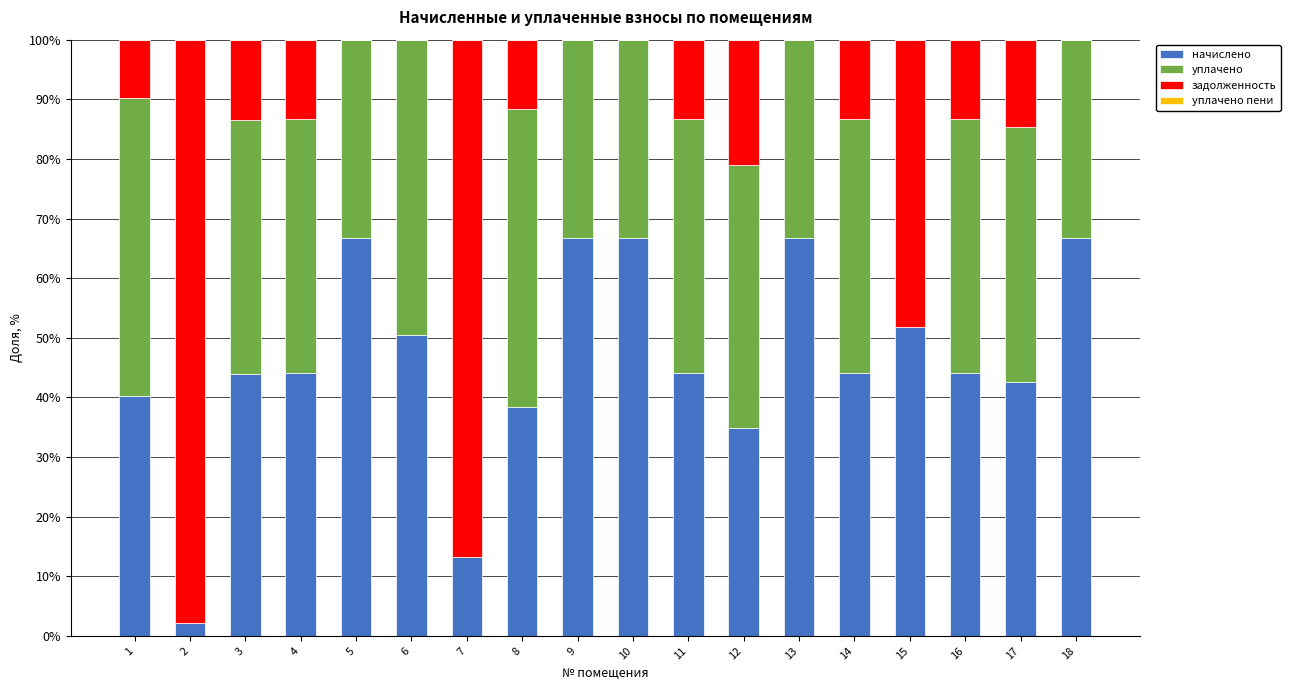

True or false: начислено has a value of 84.3 at 15.

False